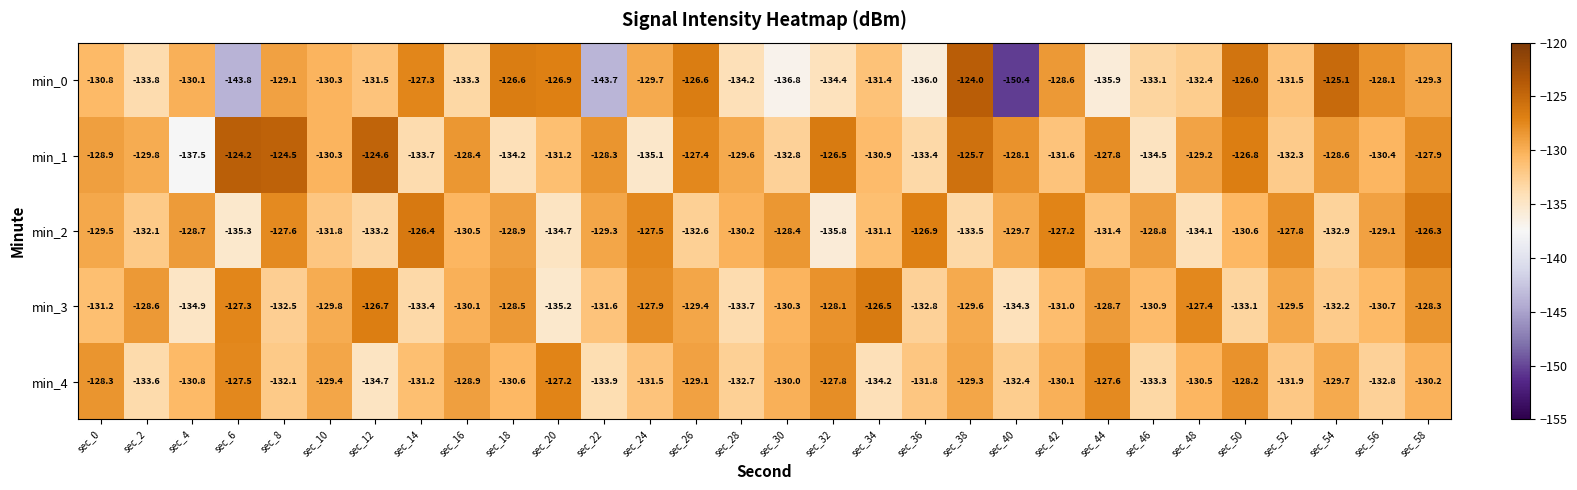

The value of min_4 at sec_42 is -69.5. True or false?

False